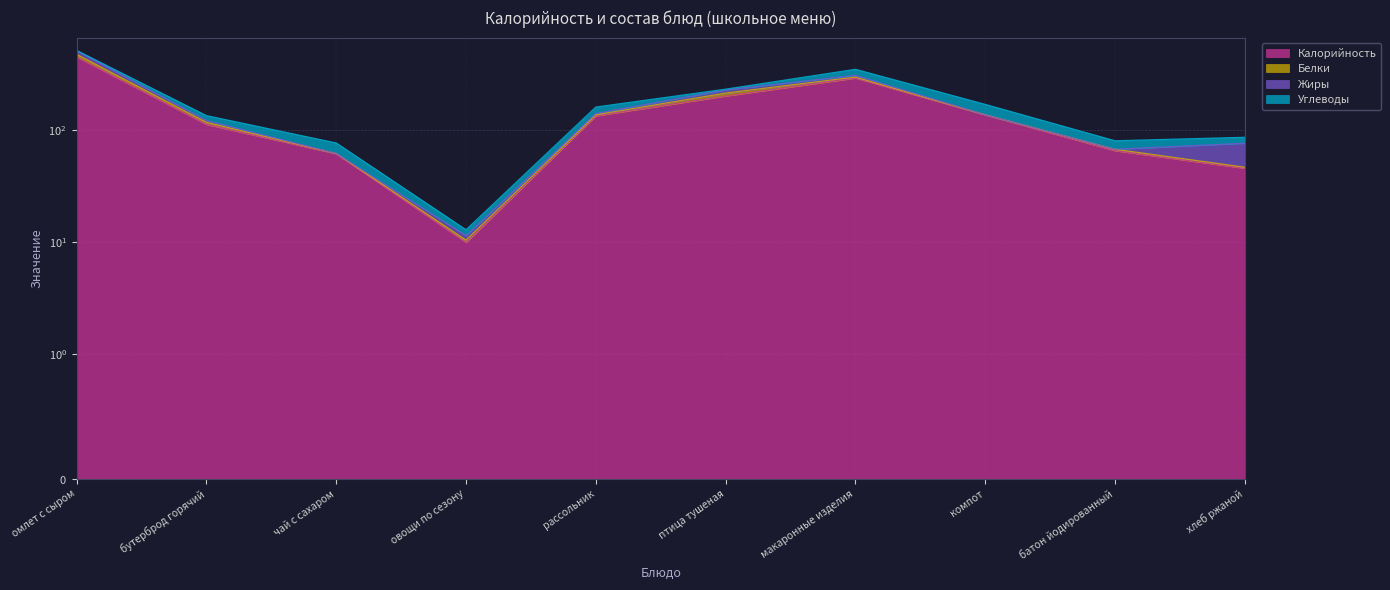

Which label corresponds to the smallest value in the chart?

компот